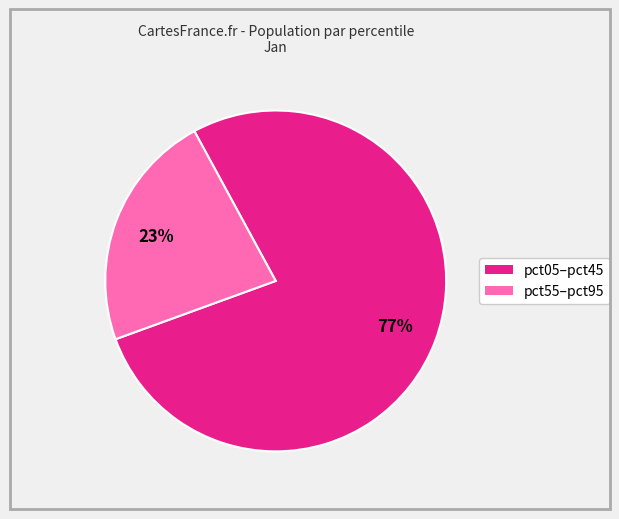

Is there a majority slice in this chart?

Yes